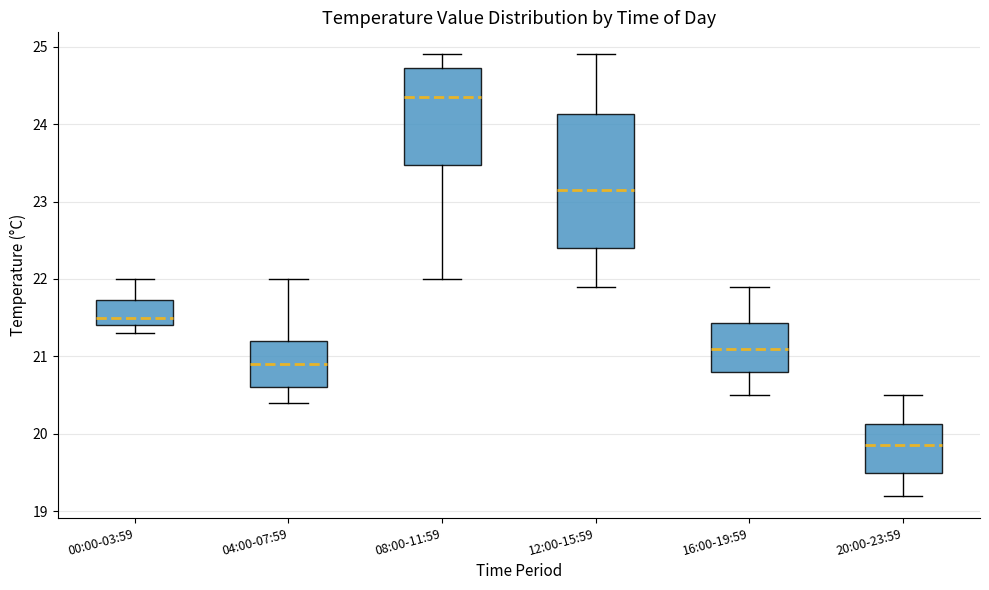

Comparing the boxes themselves (not the whiskers), which one is the tallest?

12:00-15:59